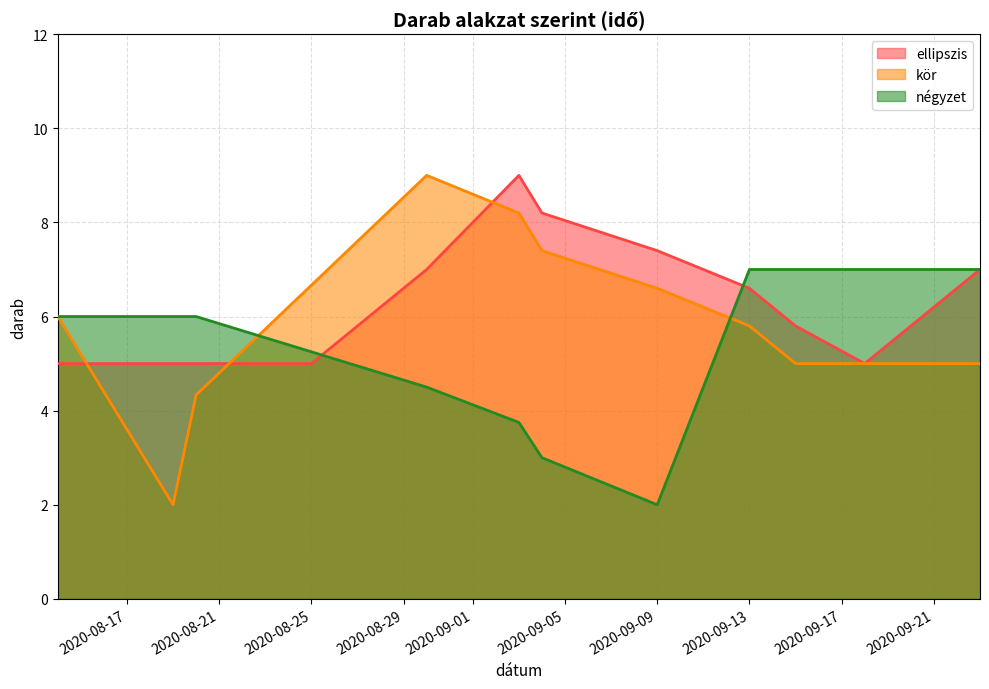

How many lines are shown in the chart?

3